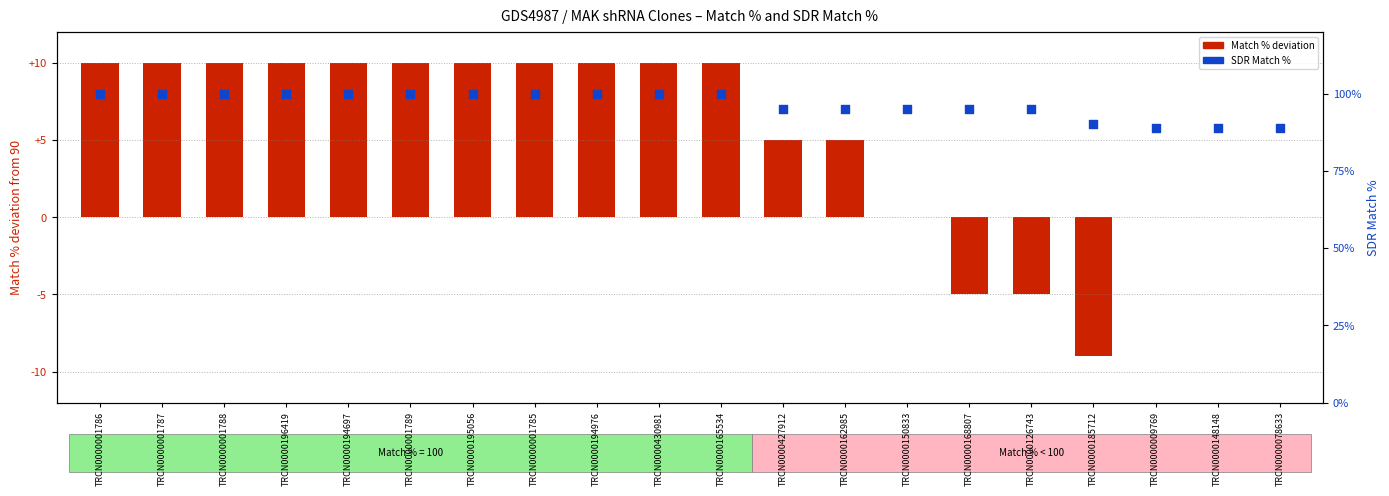

Between TRCN0000162985 and TRCN0000430981, which is larger?

TRCN0000430981